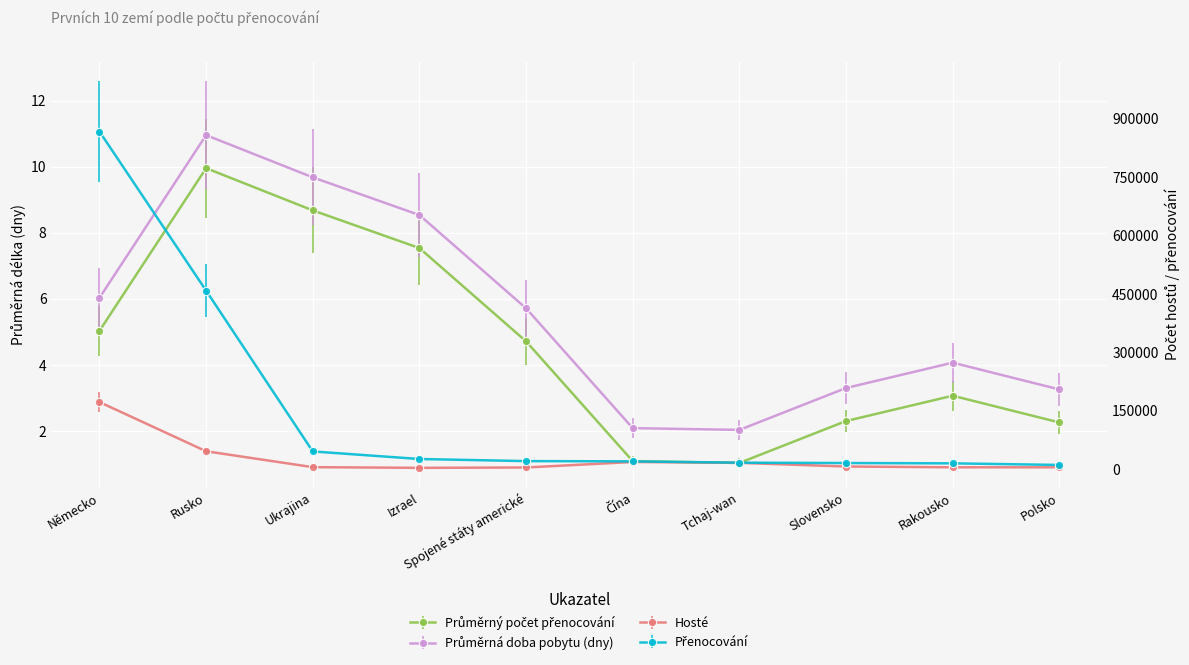

Between Německo and Izrael, which series saw the biggest shift?

Přenocování